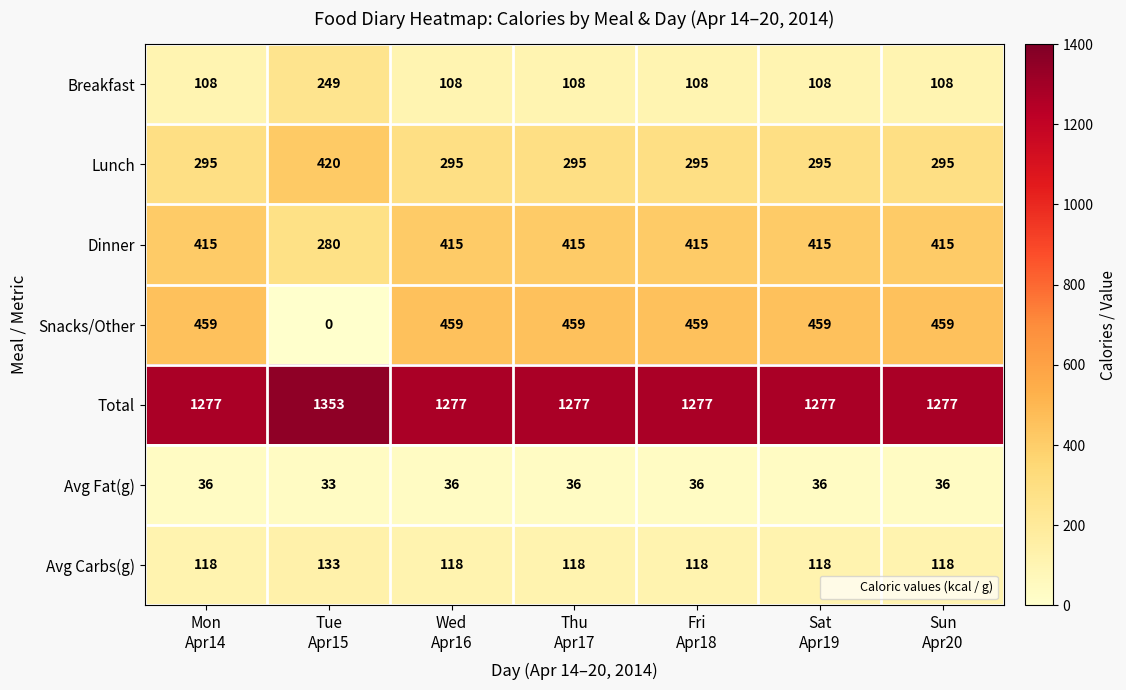

Rank the series at Wed
Apr16 from lowest to highest value.

Avg Fat(g), Breakfast, Avg Carbs(g), Lunch, Dinner, Snacks/Other, Total